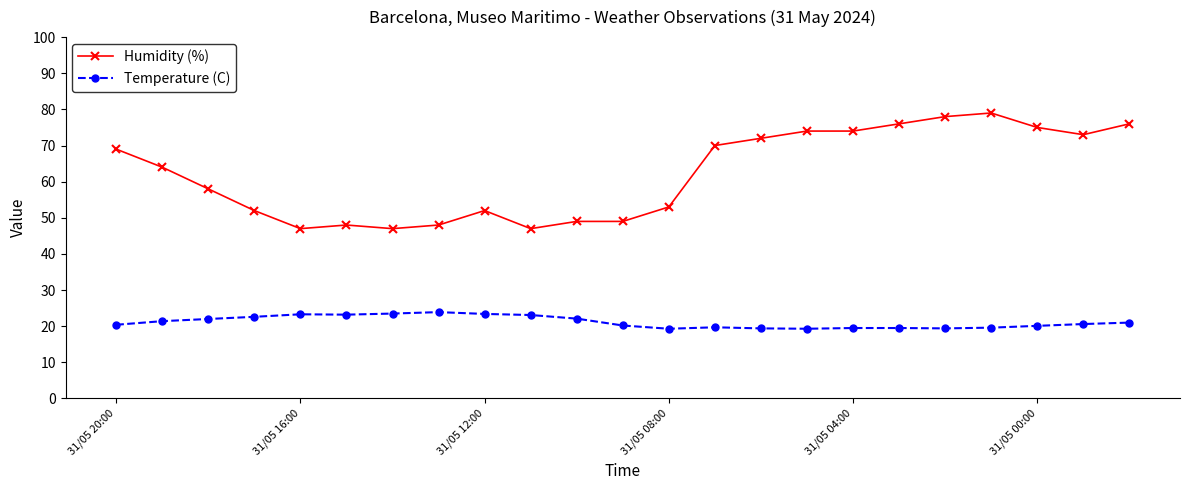

Which series has the widest spread of values?

Humidity (%)